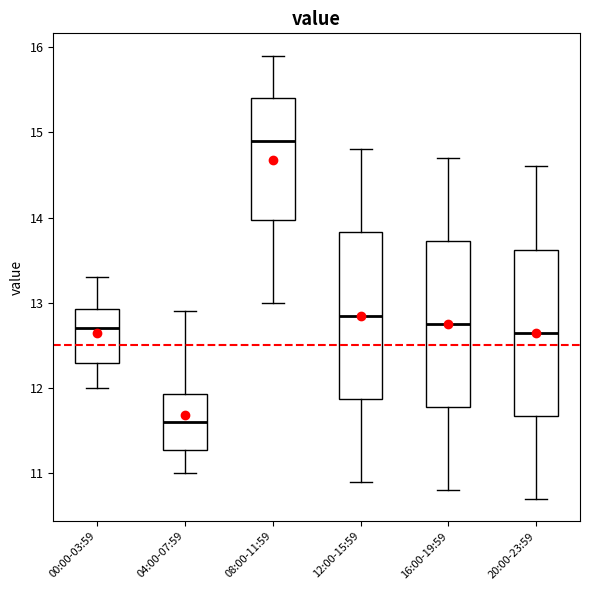

Reading left to right, transcribe this box plot: for each box, give where its median line is, the range the box spans, and where its two whiskers end, as read against the y-axis. The values are not printed on the chart, so give them approximately, as read against the axis.

00:00-03:59: median 12.7, box 12.3 to 12.9, whiskers 12.0 to 13.3
04:00-07:59: median 11.6, box 11.3 to 11.9, whiskers 11.0 to 12.9
08:00-11:59: median 14.9, box 14.0 to 15.4, whiskers 13.0 to 15.9
12:00-15:59: median 12.9, box 11.9 to 13.8, whiskers 10.9 to 14.8
16:00-19:59: median 12.8, box 11.8 to 13.7, whiskers 10.8 to 14.7
20:00-23:59: median 12.7, box 11.7 to 13.6, whiskers 10.7 to 14.6